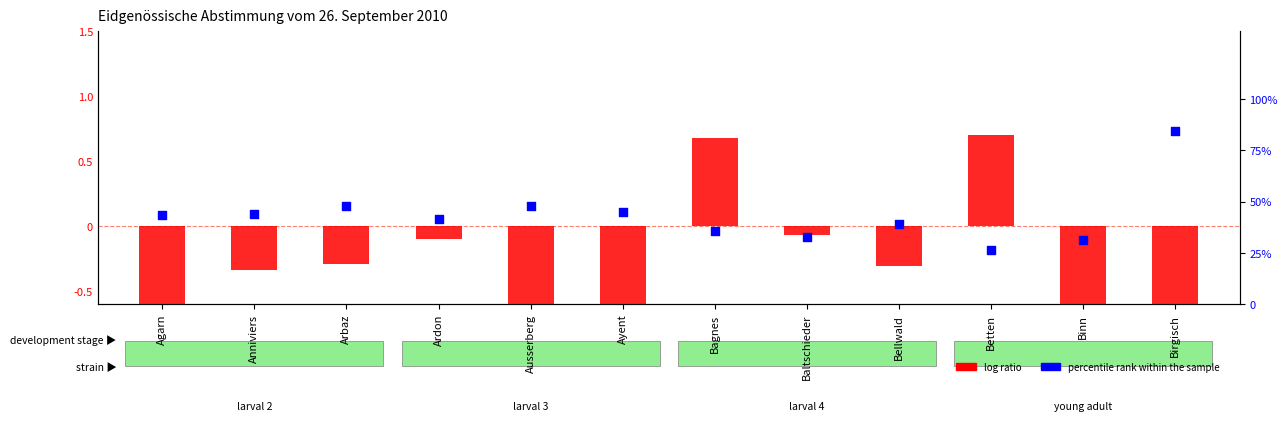

Is the value of log ratio at Agarn greater than the value of percentile rank within the sample at Binn?

No